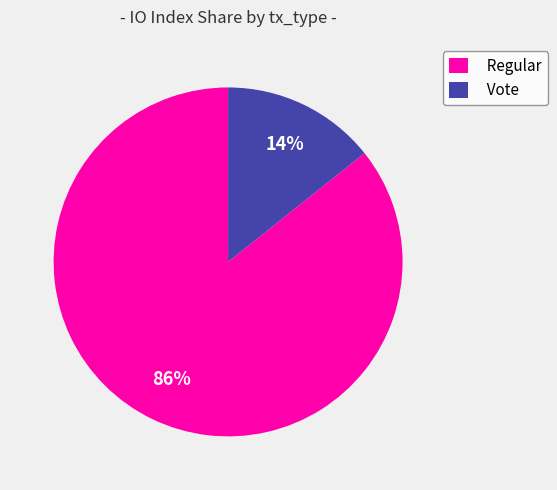

To the nearest percent, what is the average slice percentage?

50%